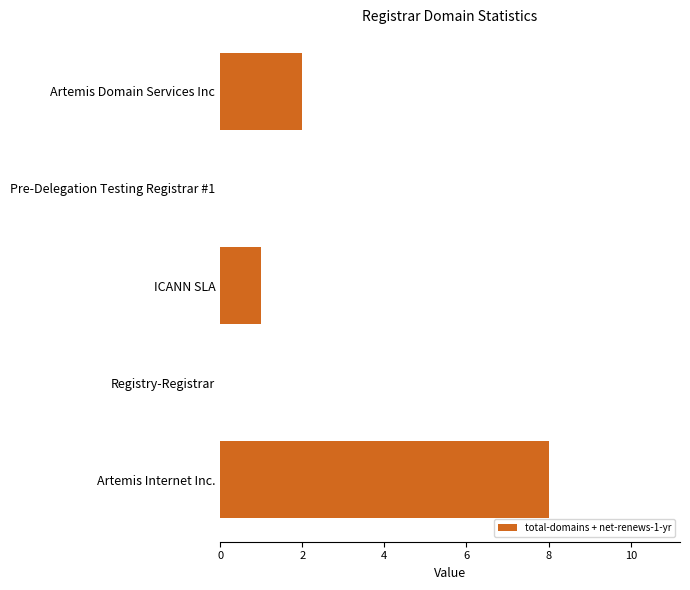

Is it true that the value at Pre-Delegation Testing Registrar #1 is 0?

True